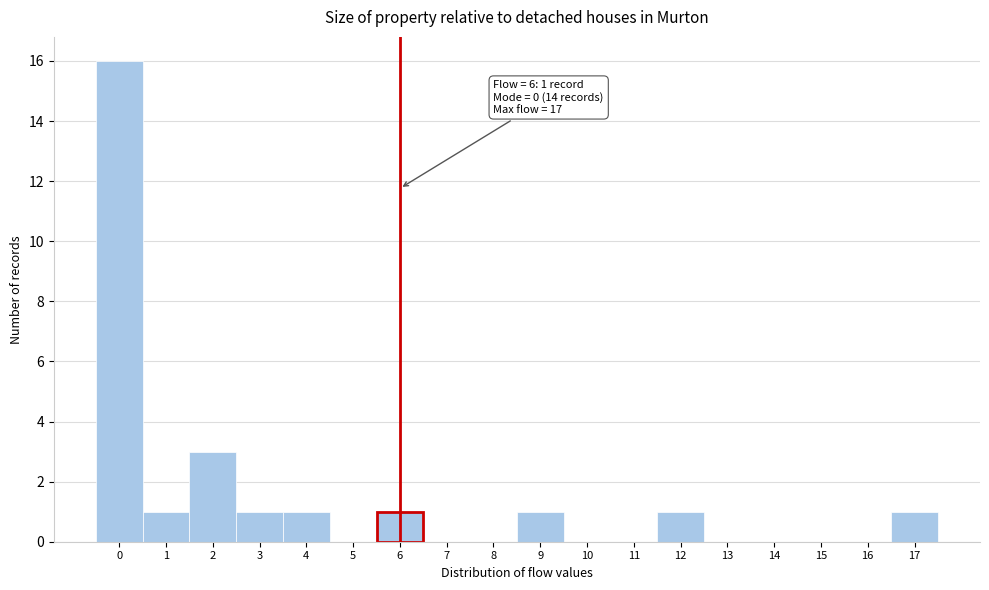

Which range on the x-axis has the tallest bar?

-0.5 to 0.5